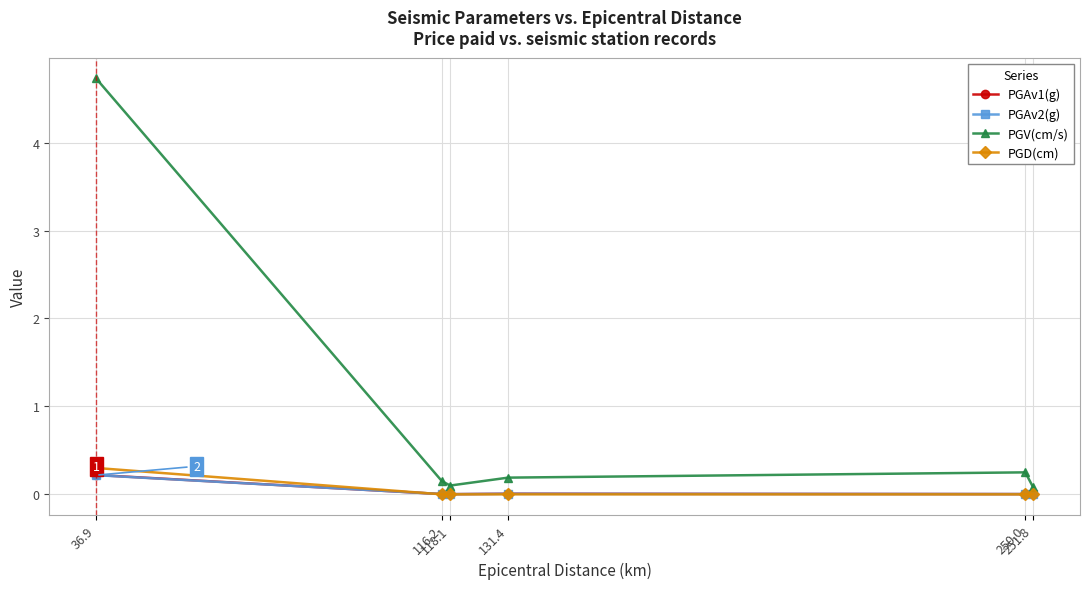

What is the label of the 4th point from the right?

118.1